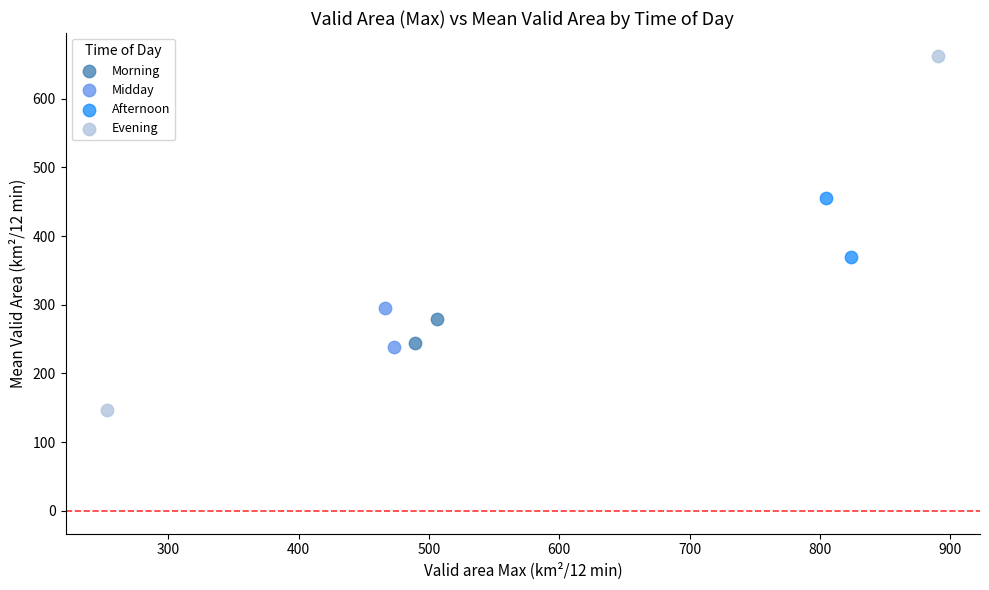

Which series contains the highest Y value?

Evening